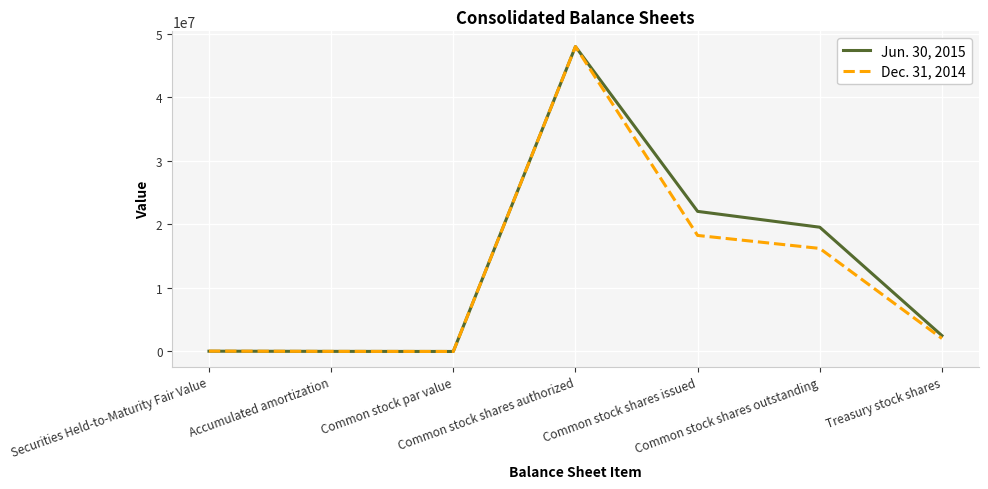

Rank the series by their average value, from lowest to highest.

Dec. 31, 2014, Jun. 30, 2015